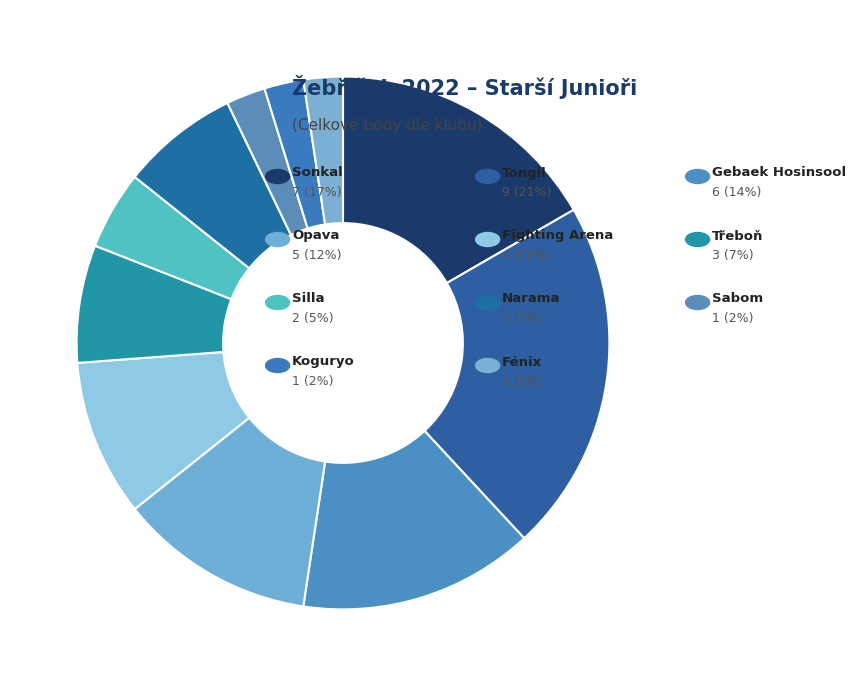

What is the largest slice in the pie chart?

Tongil